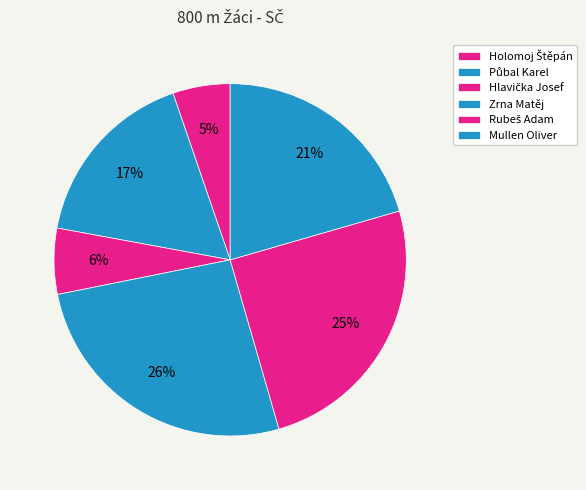

To the nearest percent, what is the difference between the Mullen Oliver and Holomoj Štěpán slice percentages?

15%